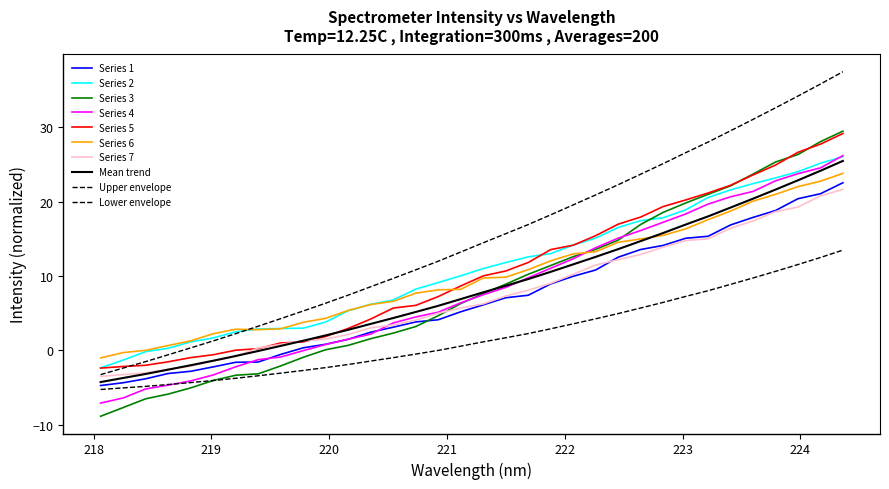

How many lines are shown in the chart?

10